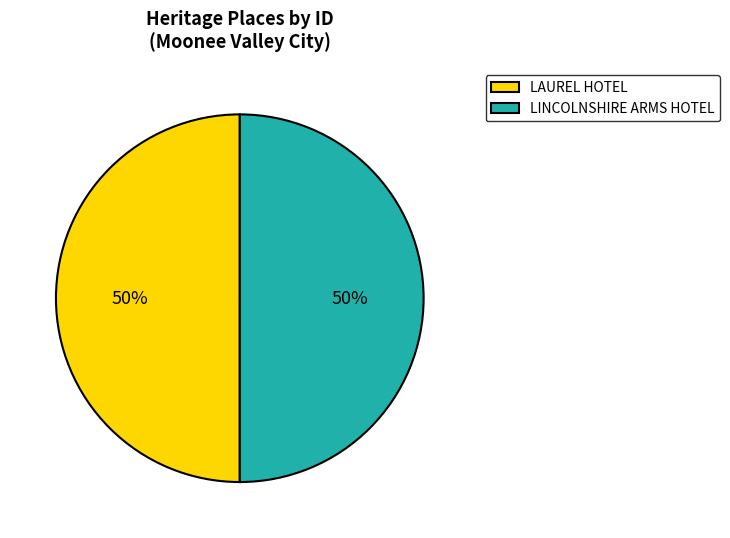

Combined, do LINCOLNSHIRE ARMS HOTEL and LAUREL HOTEL account for over 50%?

Yes